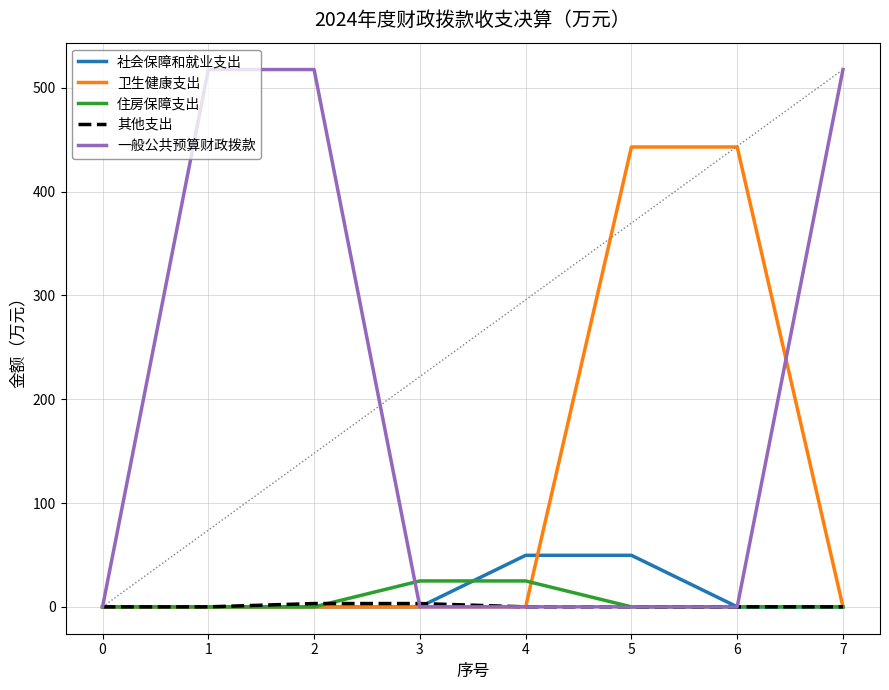

Does the chart have visible grid lines?

Yes